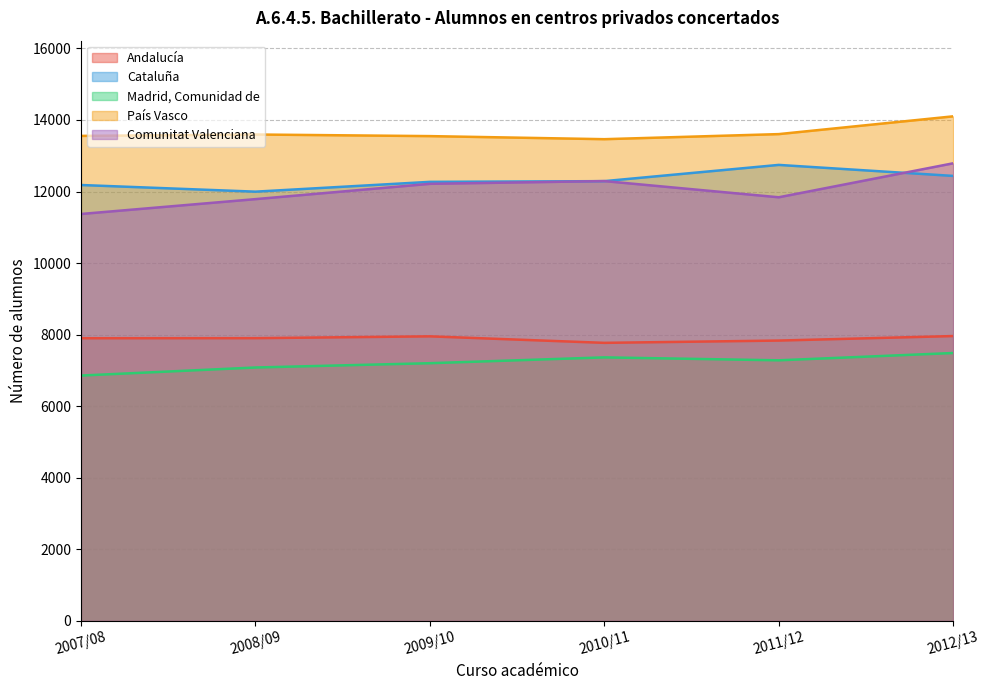

At which label does Comunitat Valenciana first exceed 12215?

2010/11